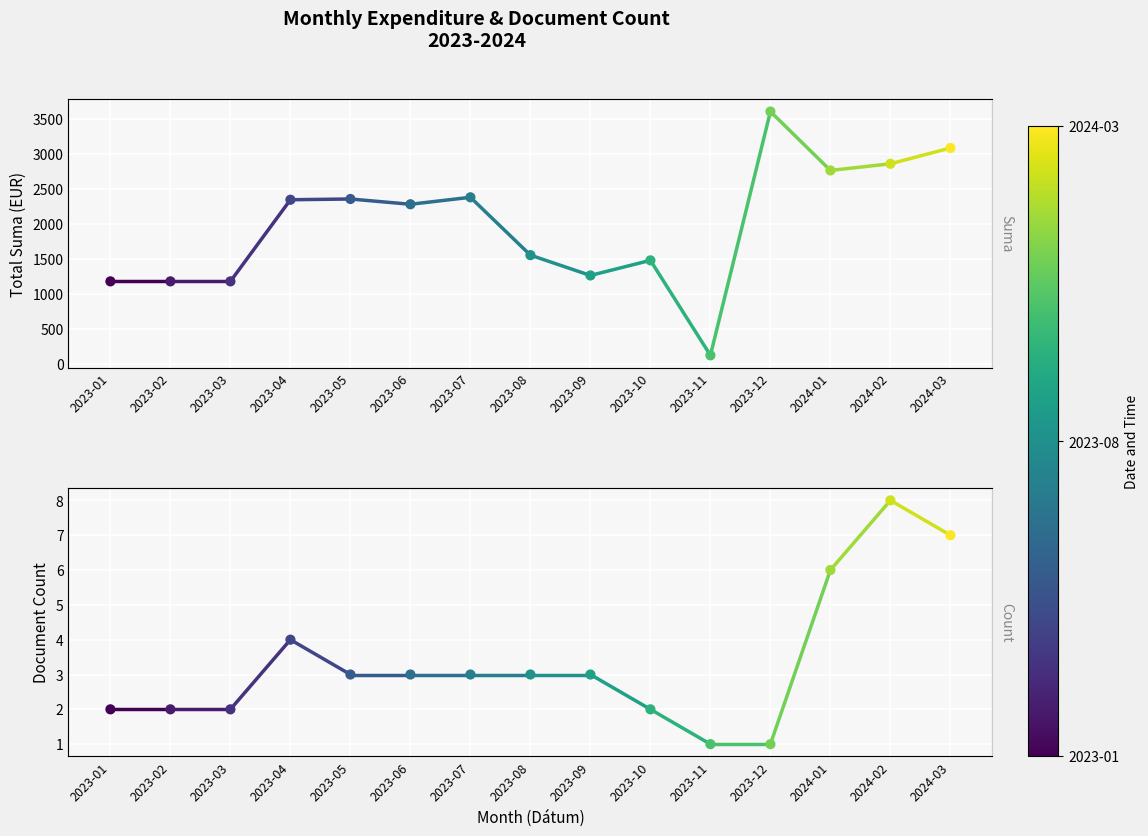

Which has a higher value, 2024-02 or 2023-09?

2024-02